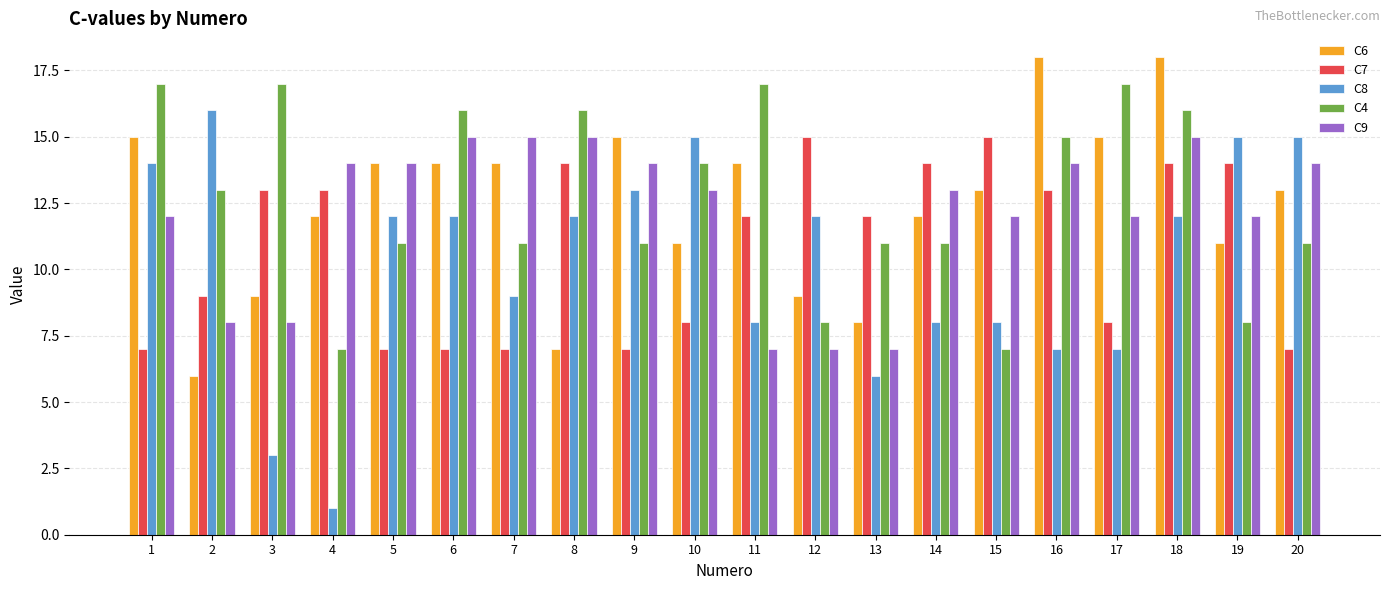

What is the smallest value displayed?

1